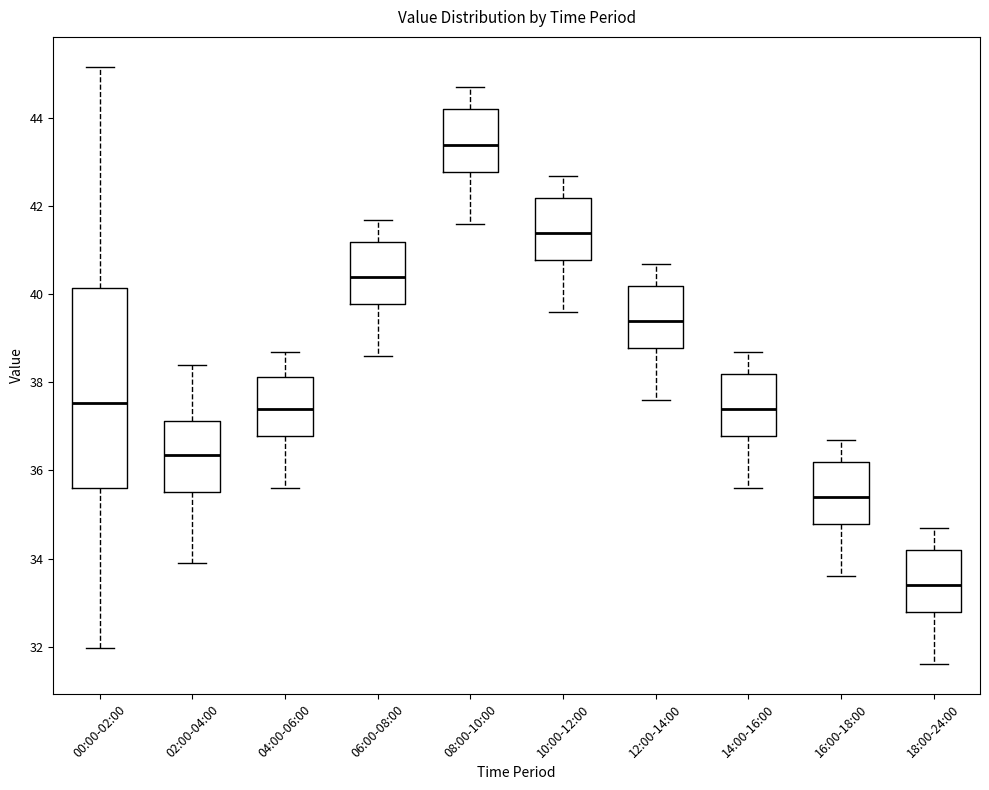

Reading left to right, read every box against the y-axis: the position of its median line, the range the box covers, and the ends of its whiskers. The values are not printed on the chart, so give them approximately, as read against the axis.

00:00-02:00: median 37.6, box 35.6 to 40.2, whiskers 32.0 to 45.2
02:00-04:00: median 36.4, box 35.6 to 37.2, whiskers 34.0 to 38.4
04:00-06:00: median 37.4, box 36.8 to 38.2, whiskers 35.6 to 38.8
06:00-08:00: median 40.4, box 39.8 to 41.2, whiskers 38.6 to 41.8
08:00-10:00: median 43.4, box 42.8 to 44.2, whiskers 41.6 to 44.8
10:00-12:00: median 41.4, box 40.8 to 42.2, whiskers 39.6 to 42.8
12:00-14:00: median 39.4, box 38.8 to 40.2, whiskers 37.6 to 40.8
14:00-16:00: median 37.4, box 36.8 to 38.2, whiskers 35.6 to 38.8
16:00-18:00: median 35.4, box 34.8 to 36.2, whiskers 33.6 to 36.8
18:00-24:00: median 33.4, box 32.8 to 34.2, whiskers 31.6 to 34.8